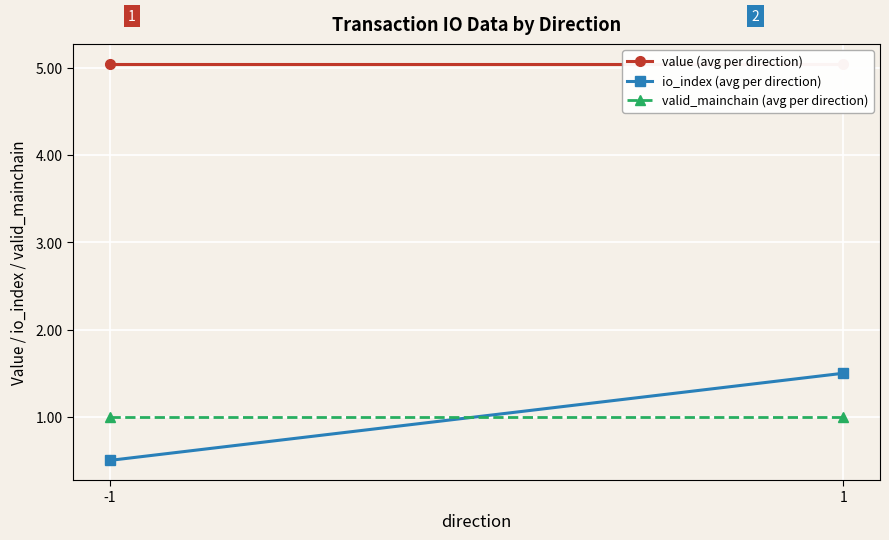

What is the sum of the valid_mainchain (avg per direction) values at -1 and 1?

2.0